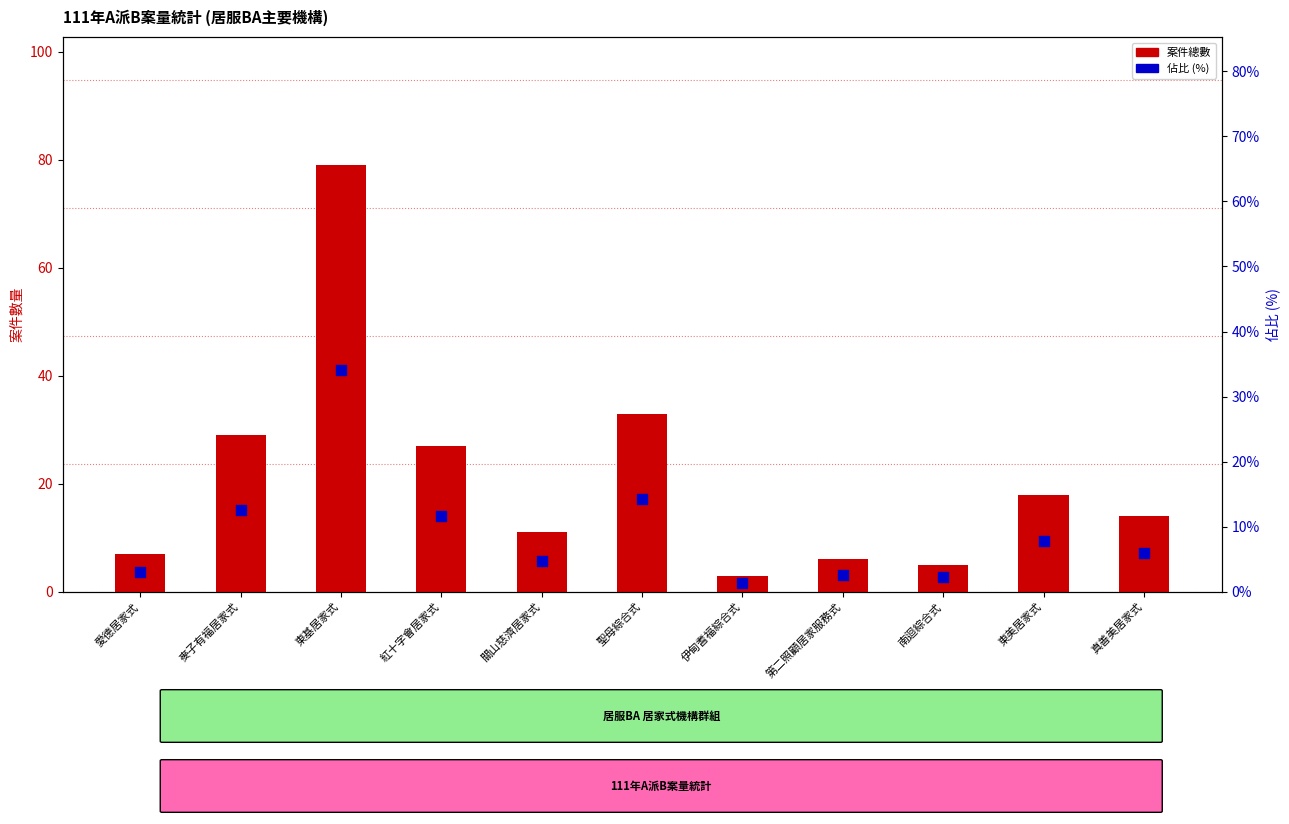

Which series has the widest spread of Y values?

案件總數